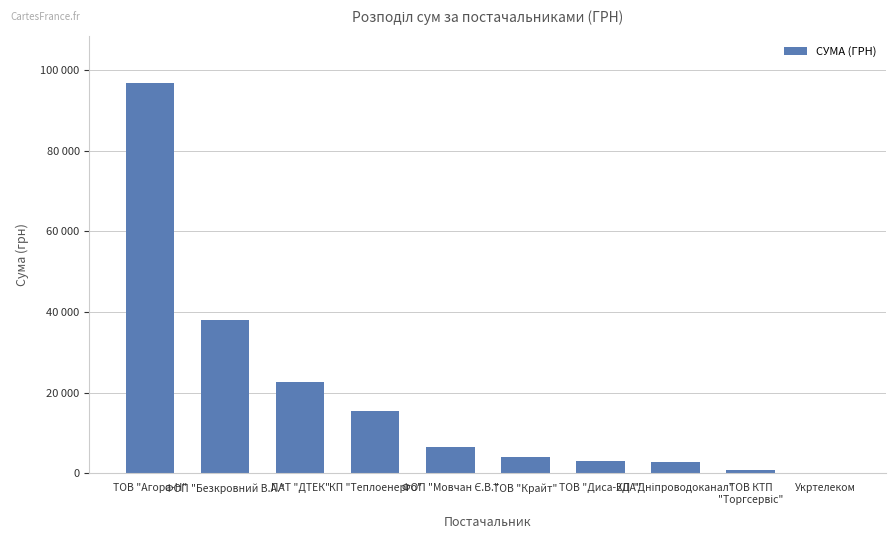

Is it true that the value at ФОП "Безкровний В.А." is 38088.3?

True